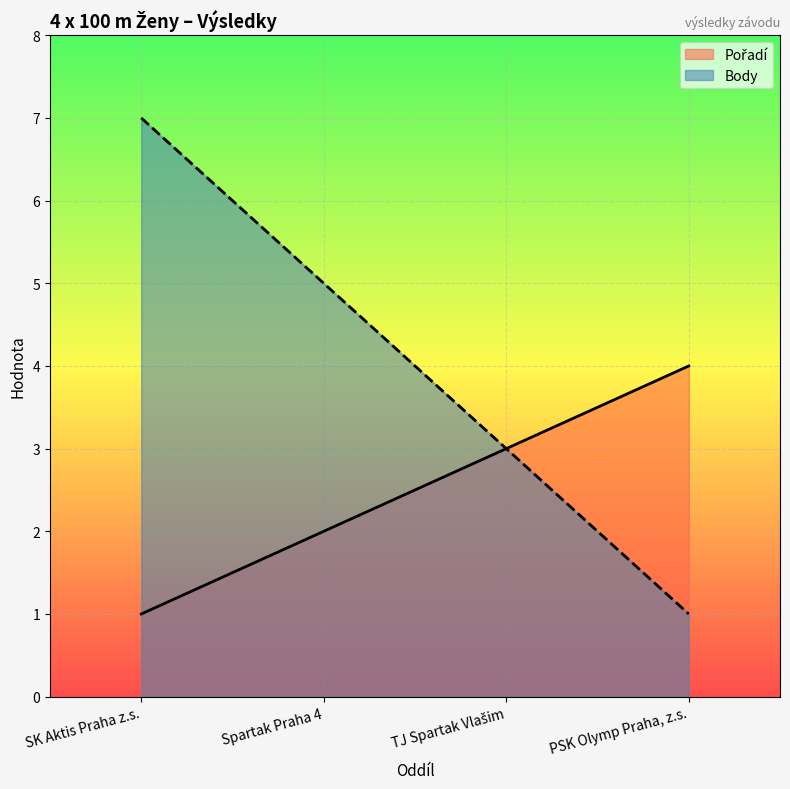

Reading right to left, list all the values displayed in this chart.

Pořadí: PSK Olymp Praha, z.s.=4	TJ Spartak Vlašim=3	Spartak Praha 4=2	SK Aktis Praha z.s.=1
Body: PSK Olymp Praha, z.s.=1	TJ Spartak Vlašim=3	Spartak Praha 4=5	SK Aktis Praha z.s.=7